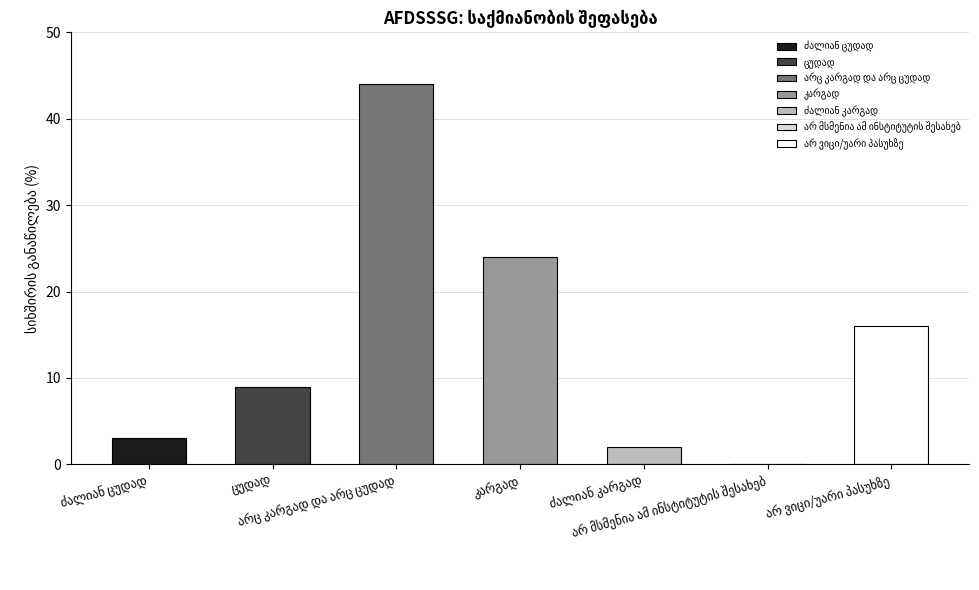

What is the label of the 4th bar from the left?

კარგად